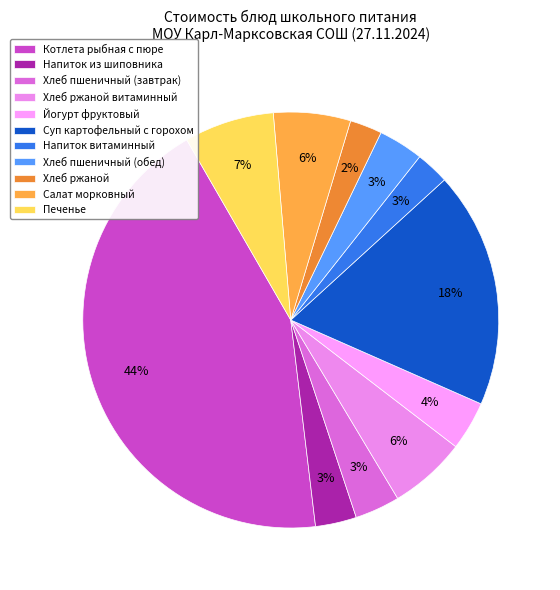

How many slices are in this pie chart?

11